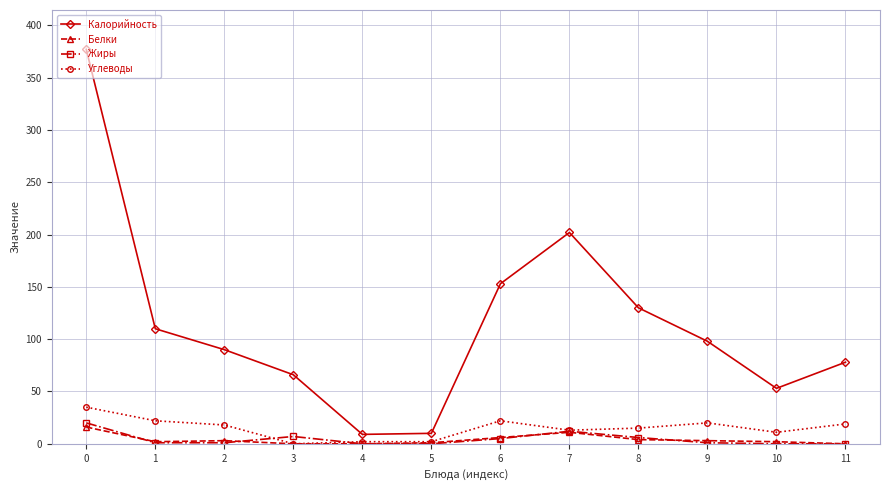

The Калорийность series shows 131 at 11. True or false?

False